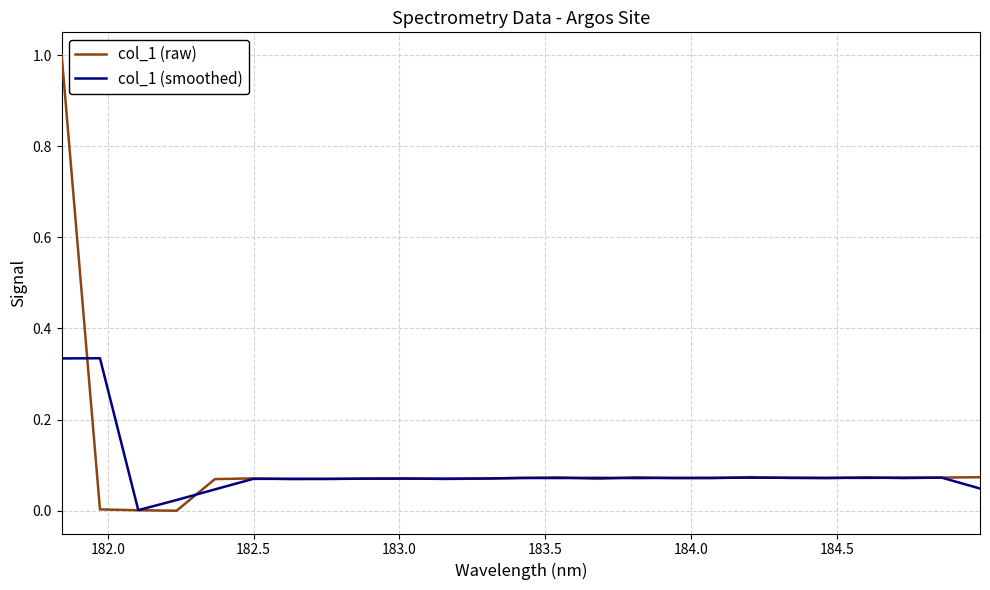

Which series has the largest range (max minus min)?

col_1 (raw)